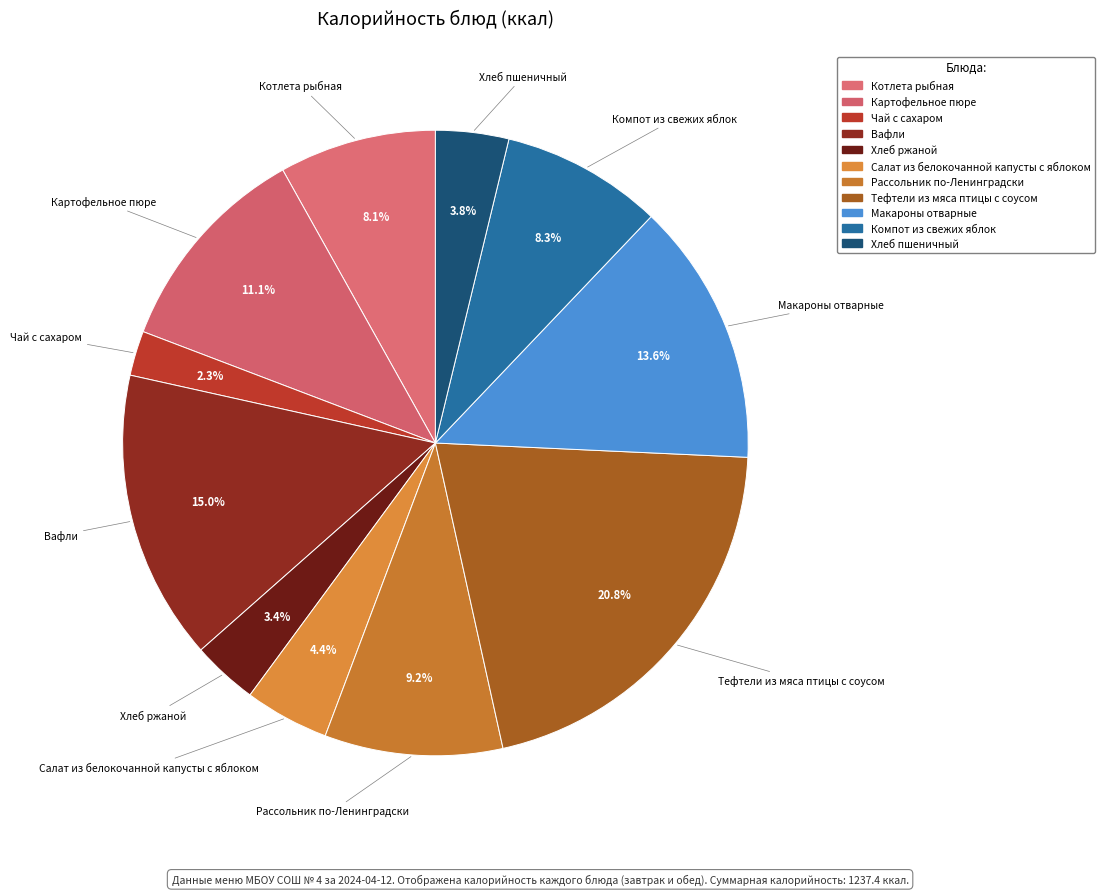

To the nearest percent, what portion does Вафли represent?

15%